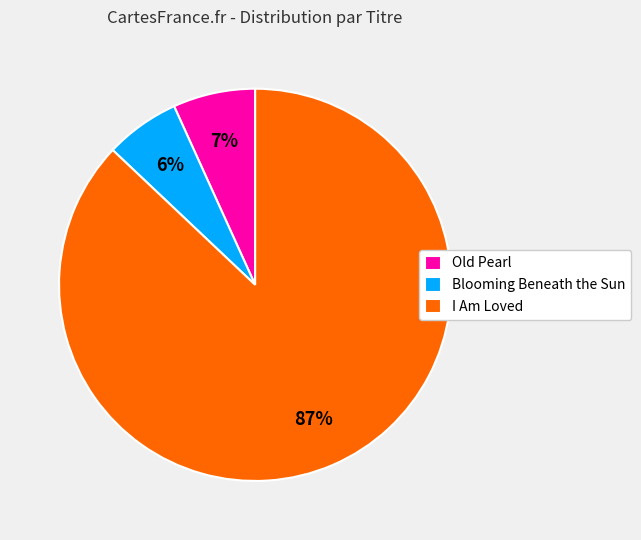

Which category has the smallest portion of the pie?

Blooming Beneath the Sun